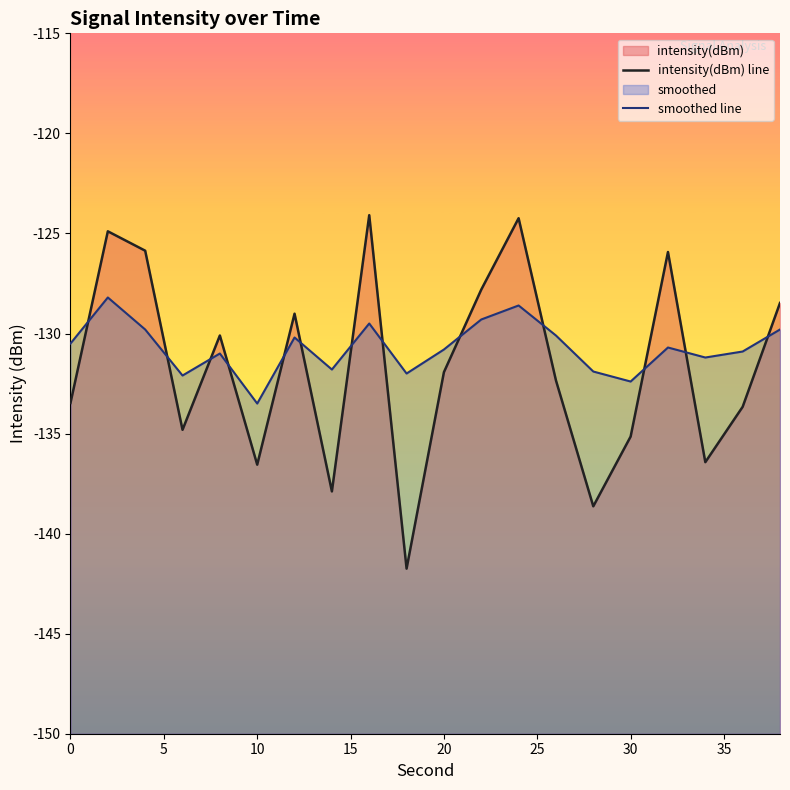

How many values in the smoothed line series are below -130?

14